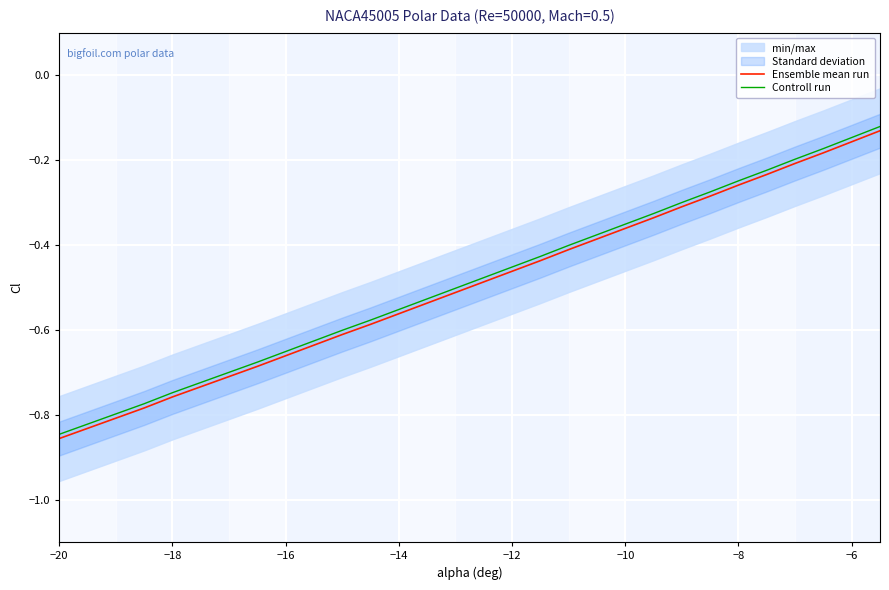

Reading right to left, list all the values displayed in this chart.

Ensemble mean run: -0.1	-0.2	-0.2	-0.2	-0.2	-0.3	-0.3	-0.3	-0.3	-0.4	-0.4	-0.4	-0.4	-0.5	-0.5	-0.5	-0.5	-0.6	-0.6	-0.6	-0.6	-0.7	-0.7	-0.7	-0.7	-0.8	-0.8	-0.8	-0.8	-0.9
Controll run: -0.1	-0.1	-0.2	-0.2	-0.2	-0.2	-0.3	-0.3	-0.3	-0.4	-0.4	-0.4	-0.4	-0.5	-0.5	-0.5	-0.5	-0.6	-0.6	-0.6	-0.6	-0.7	-0.7	-0.7	-0.7	-0.7	-0.8	-0.8	-0.8	-0.8